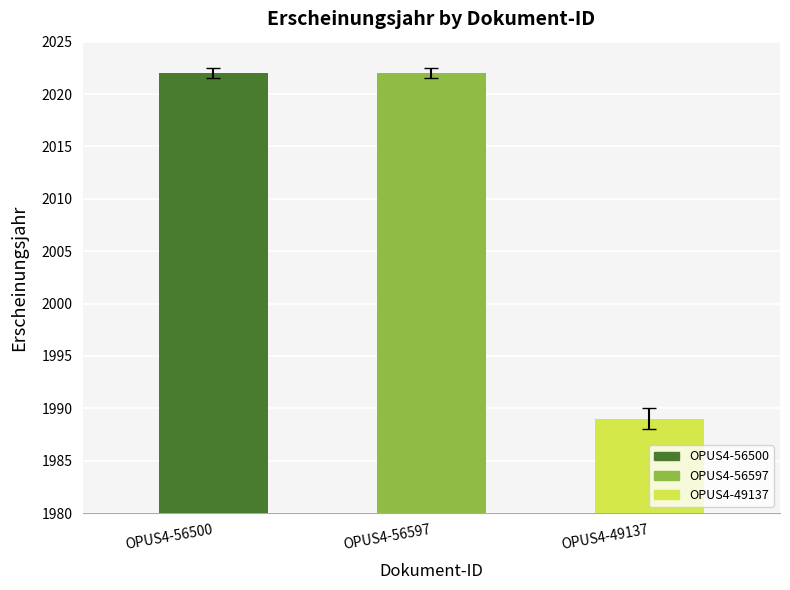

Where does the data first go above 2021?

OPUS4-56500